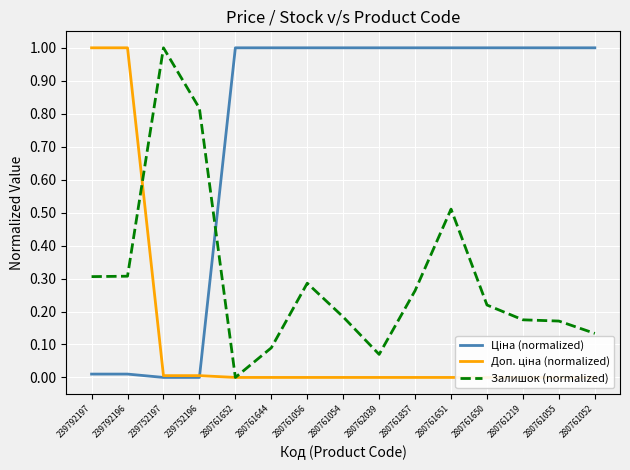

Where do Ціна (normalized) and Залишок (normalized) first cross each other?

239752196 and 280761652